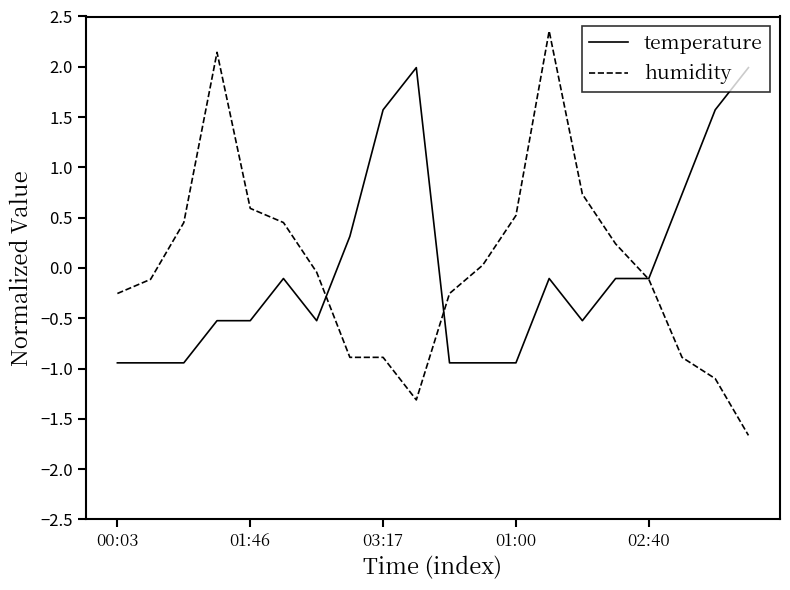

What is the lowest value of the humidity series?

-1.7